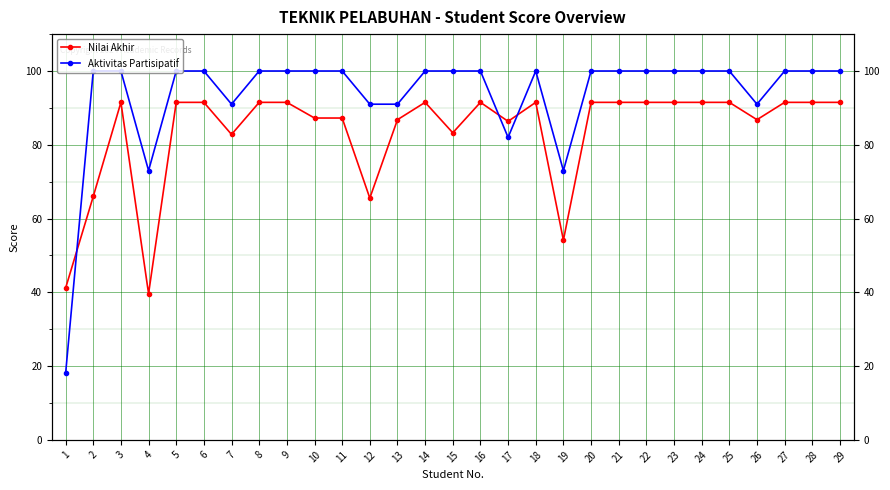

Rank the series by their maximum value, from highest to lowest.

Aktivitas Partisipatif, Nilai Akhir